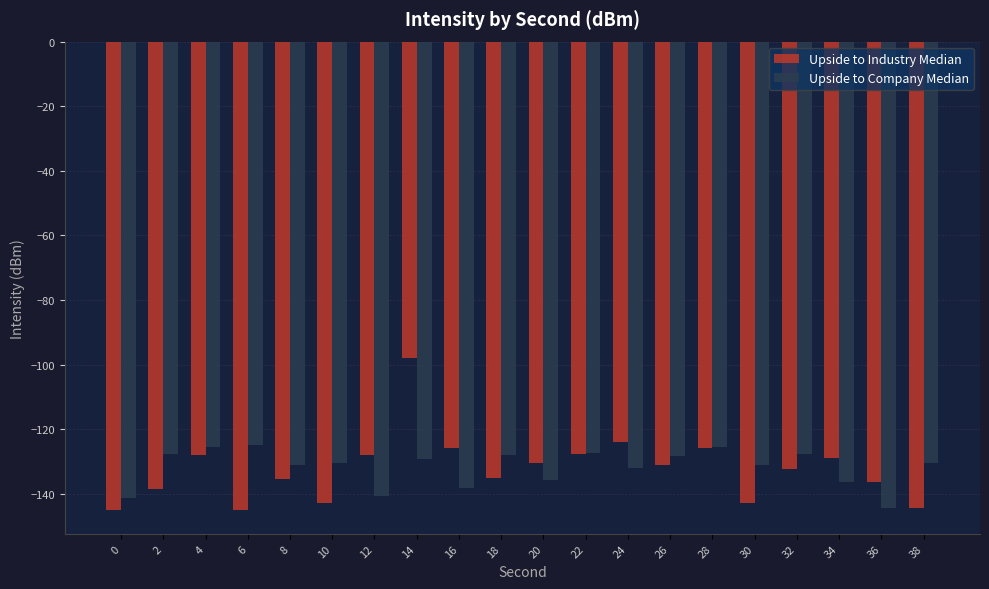

Rank the series at 30 from lowest to highest value.

Upside to Industry Median, Upside to Company Median